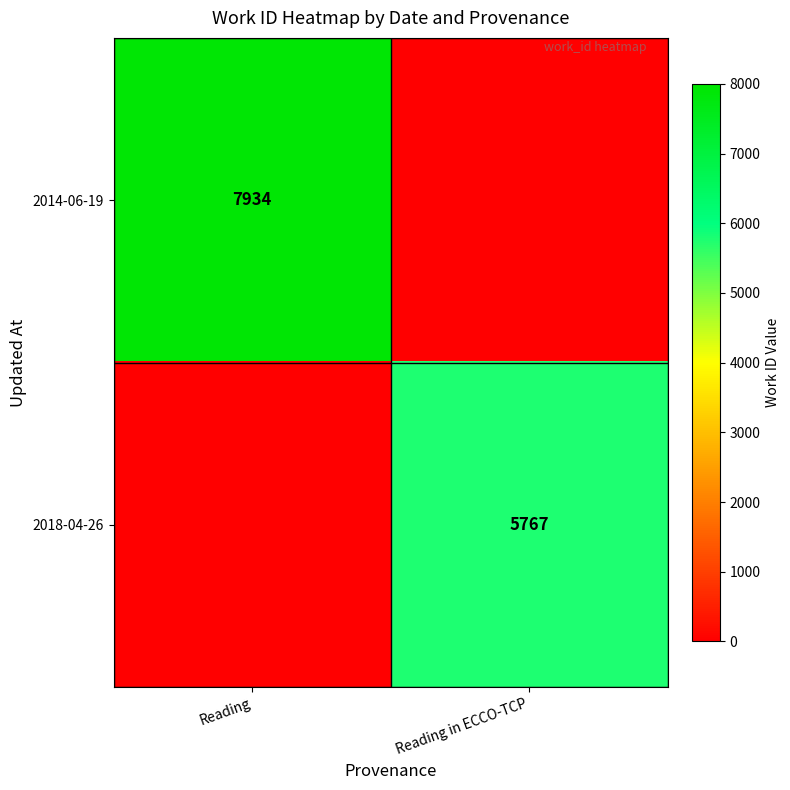

The 2018-04-26 series shows 9331 at Reading in ECCO-TCP. True or false?

False